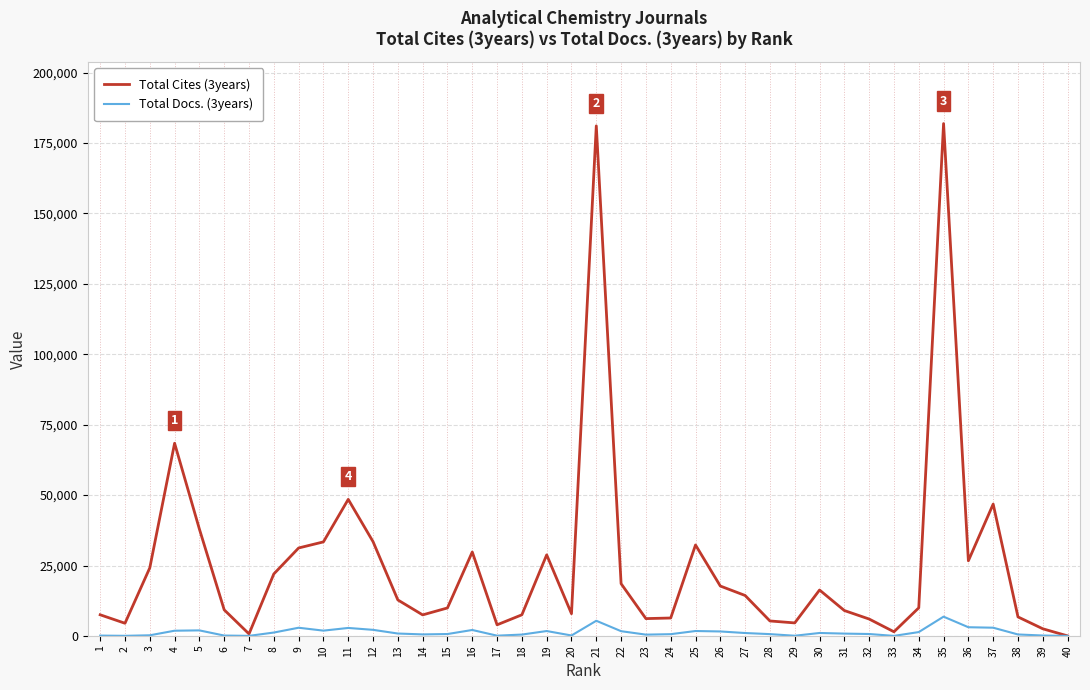

How many series are shown in this chart?

2